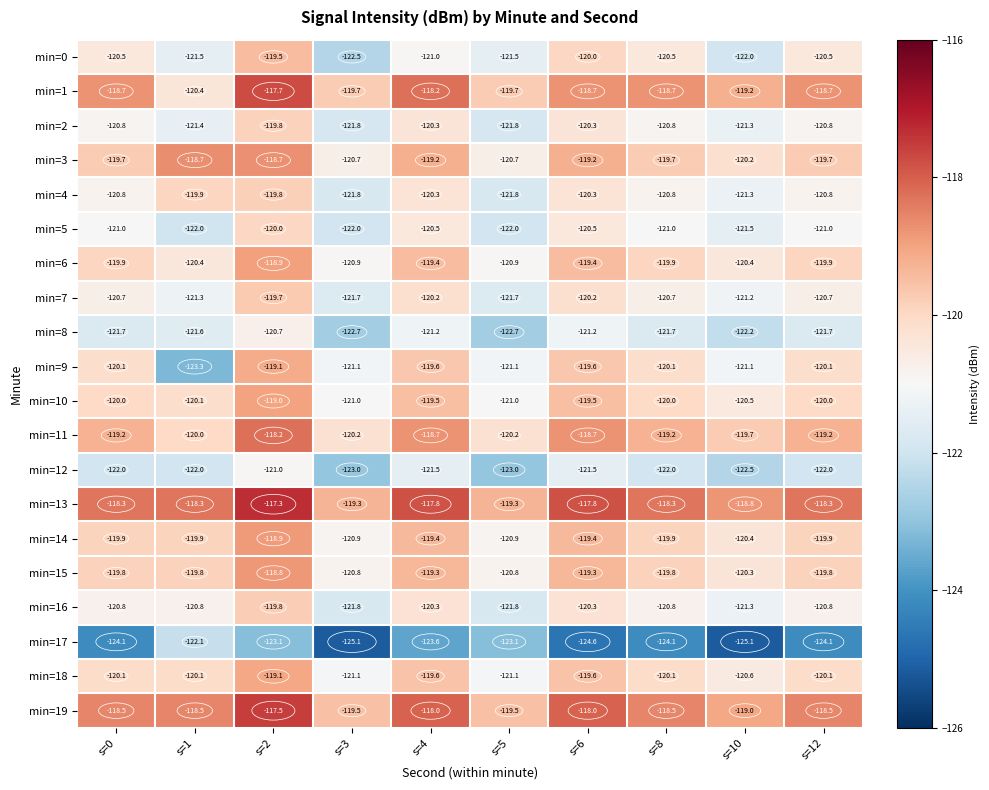

Which category has the highest value across all series?

s=2